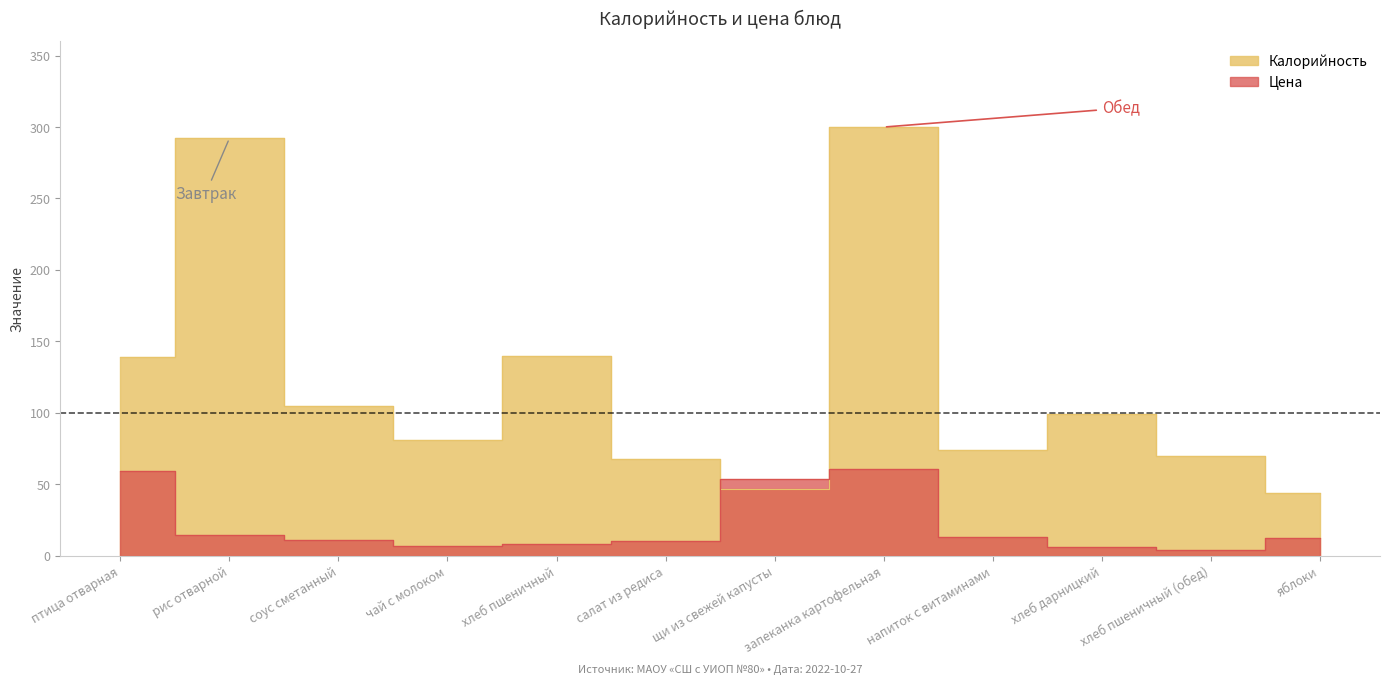

Which series changed the most between хлеб пшеничный and салат из редиса?

Калорийность